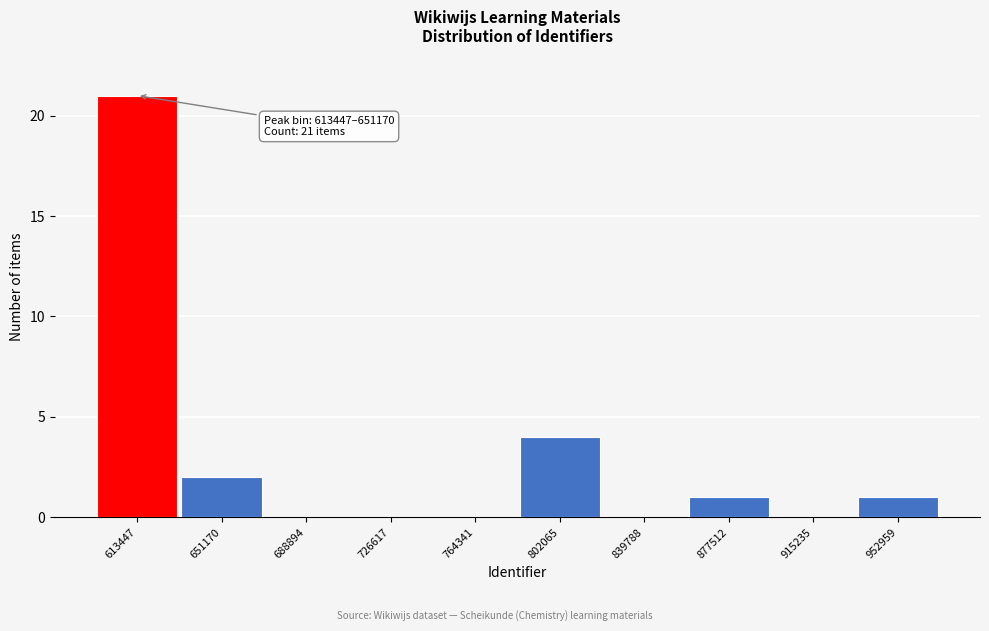

Reading left to right, what are all the values shown in this chart?

613447=21	651170=2	688894=0	726617=0	764341=0	802065=4	839788=0	877512=1	915235=0	952959=1